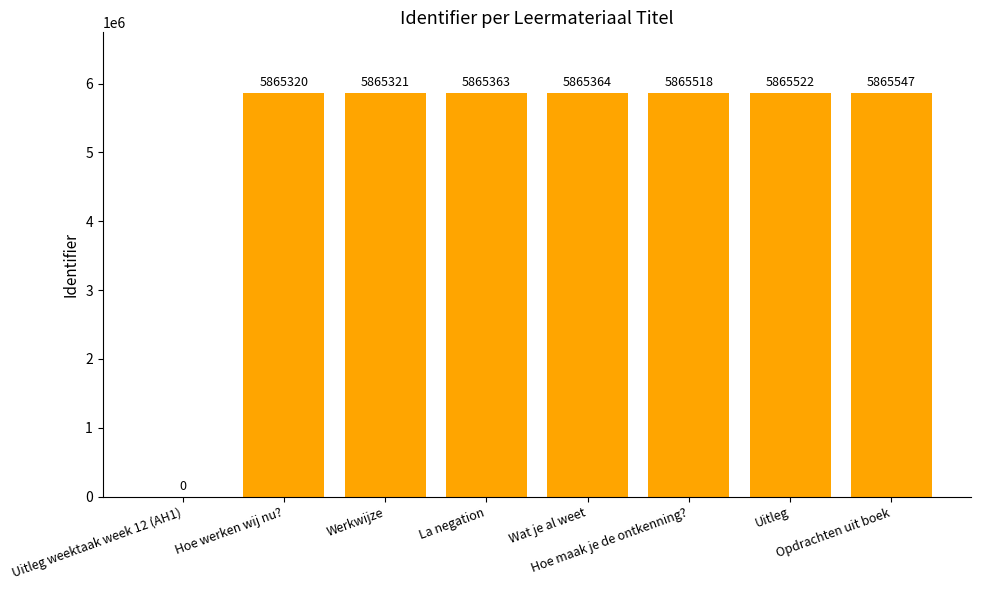

What is the sum of all values?

41057955